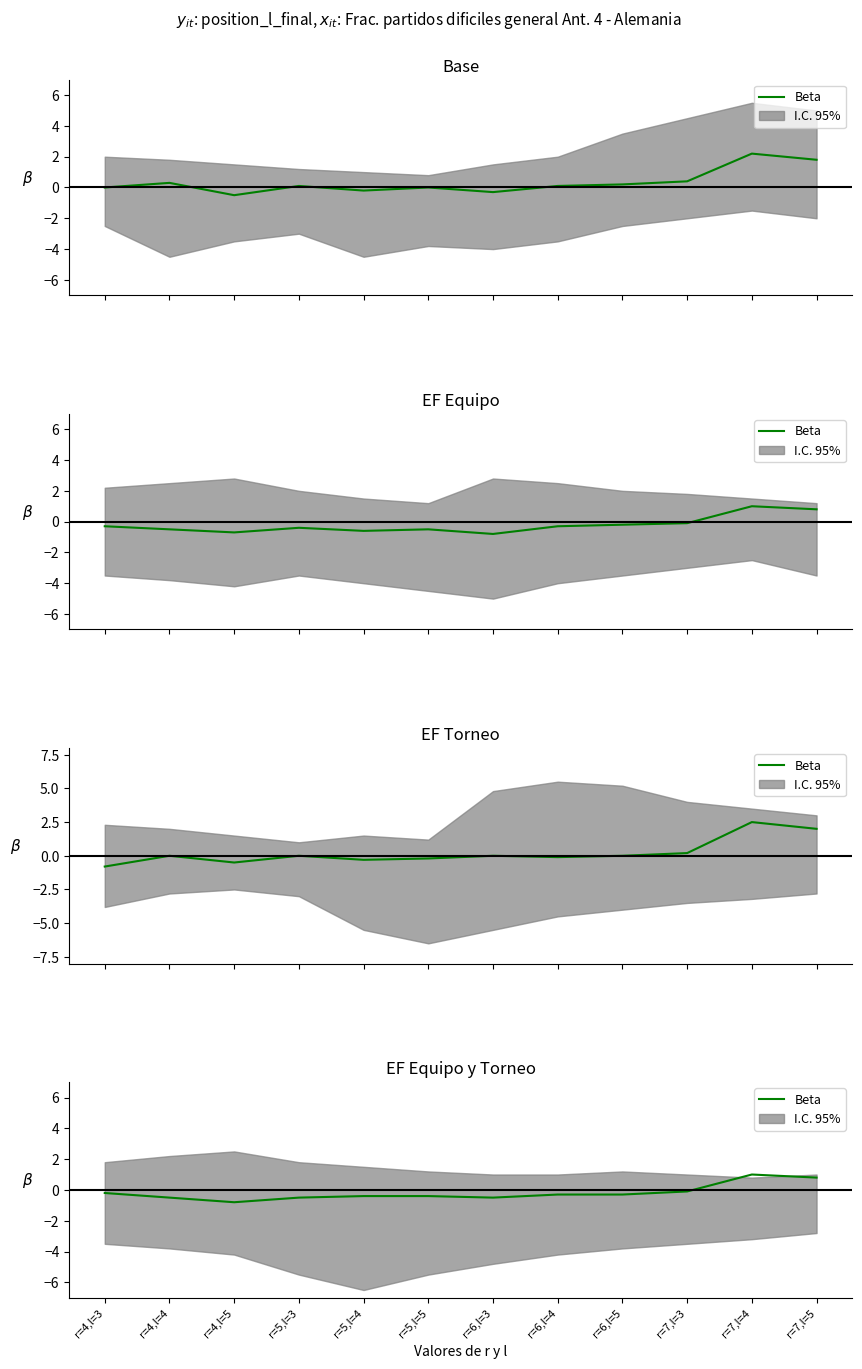

How many negative values are there?

10